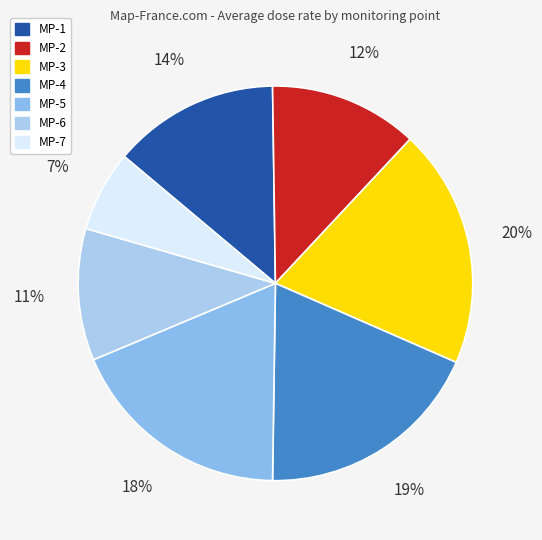

To the nearest percent, what percentage of the pie is MP-5?

18%